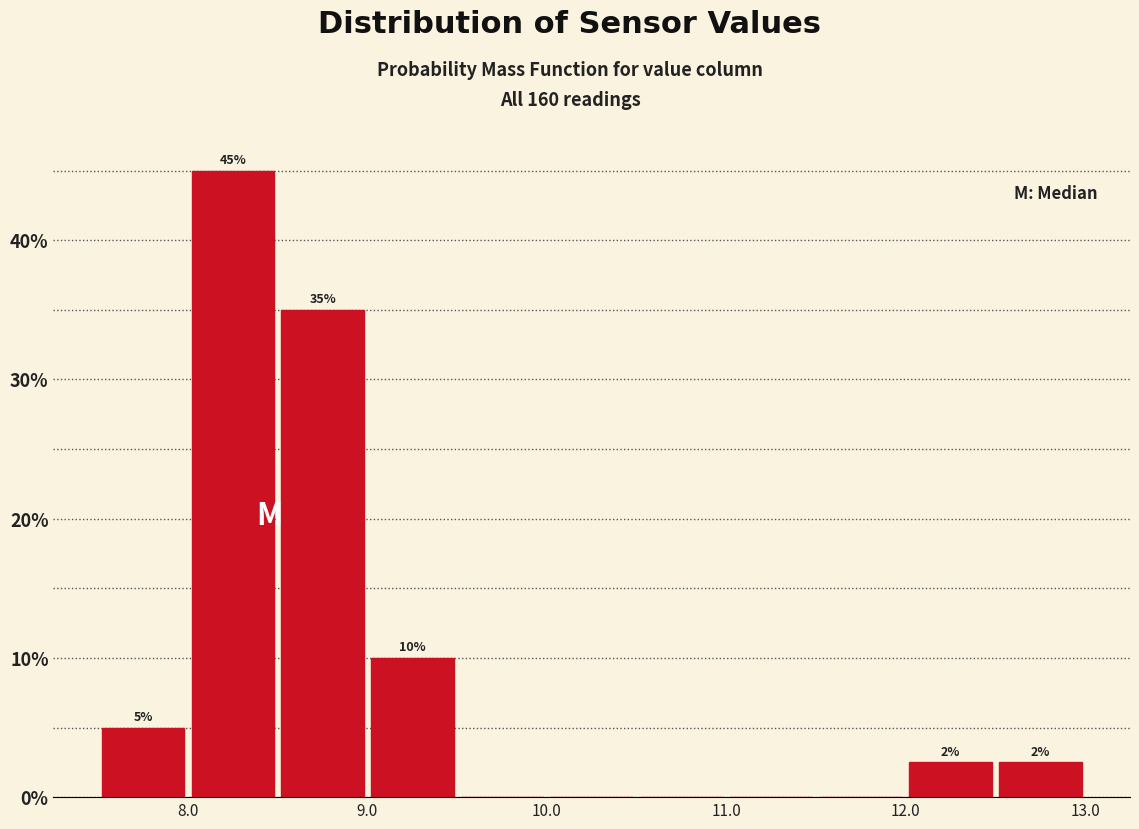

Which range on the x-axis has the tallest bar?

8.0 to 8.5